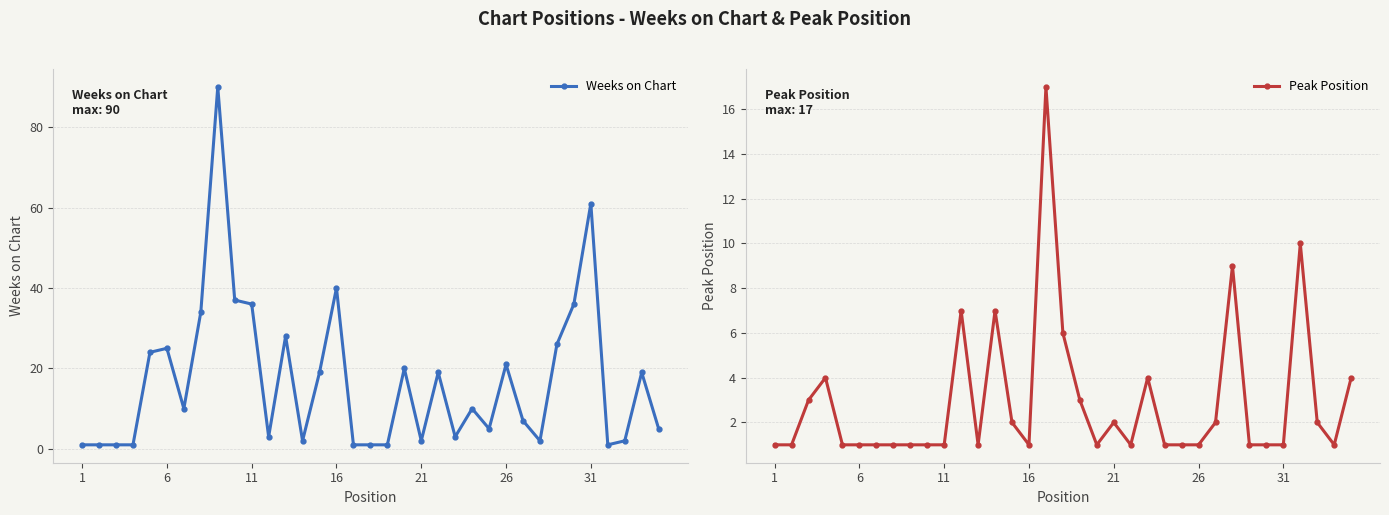

True or false: Weeks on Chart has more than 1 interior local peaks.

True